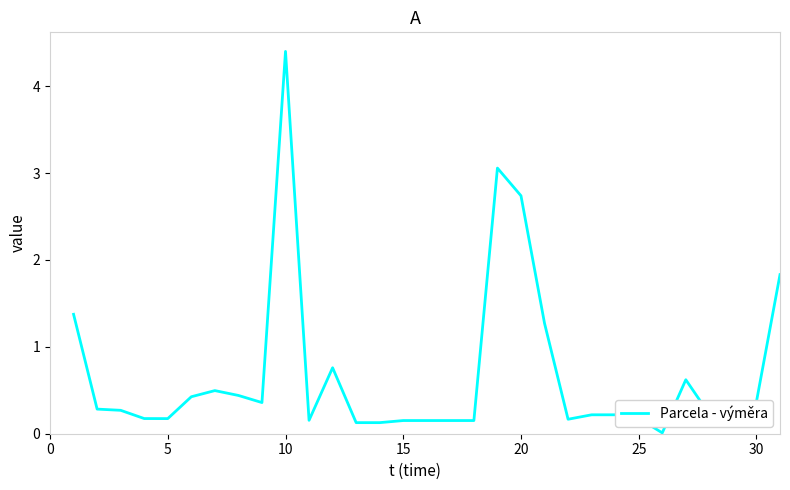

What is the maximum value shown in the chart?

4.4